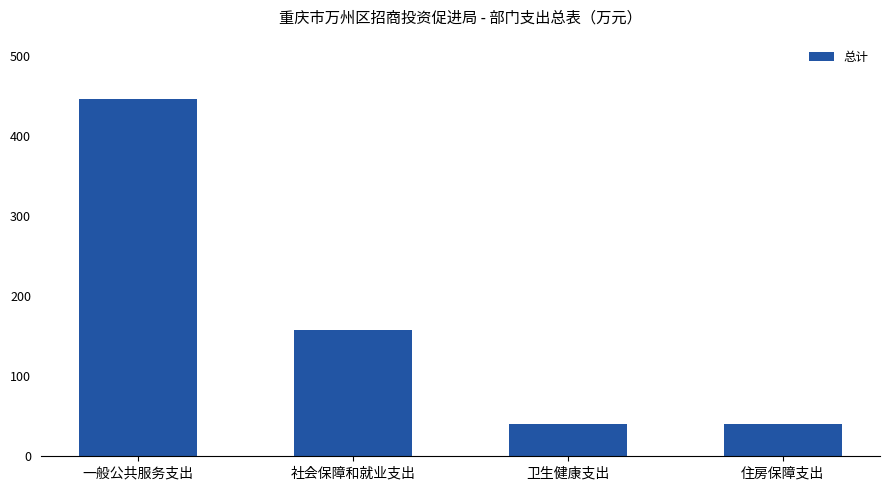

What value does the data have at 一般公共服务支出?

445.5